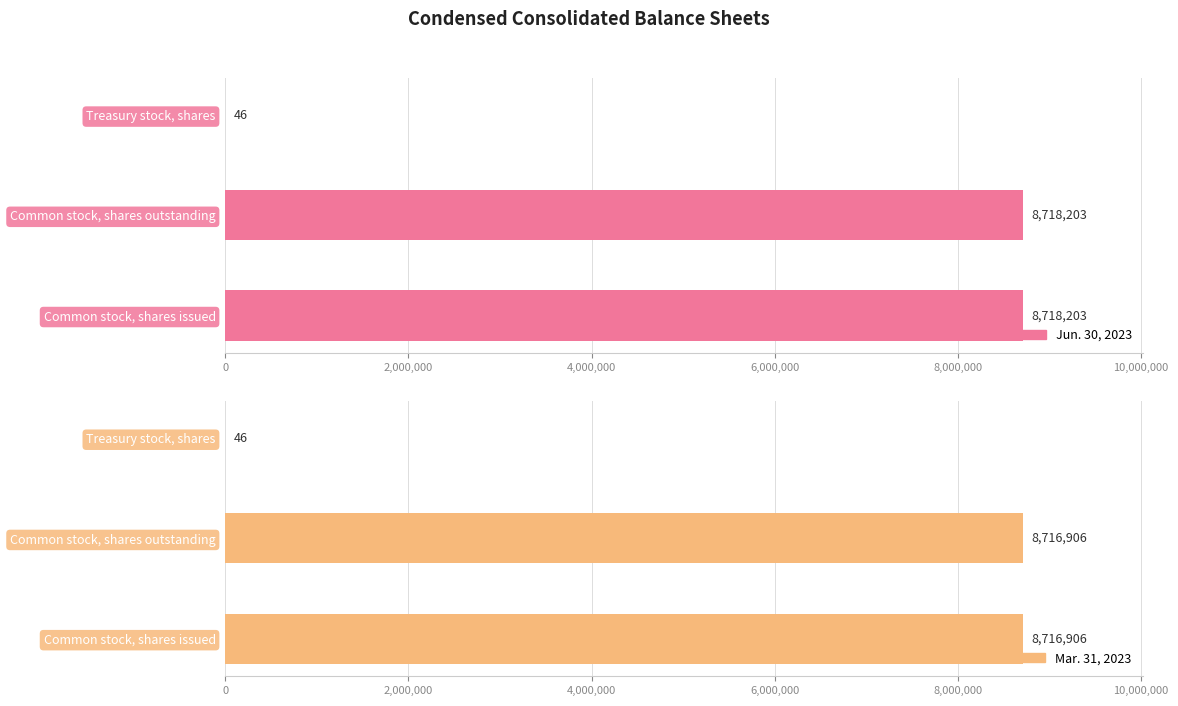

Which series has the widest spread of values?

Jun. 30, 2023